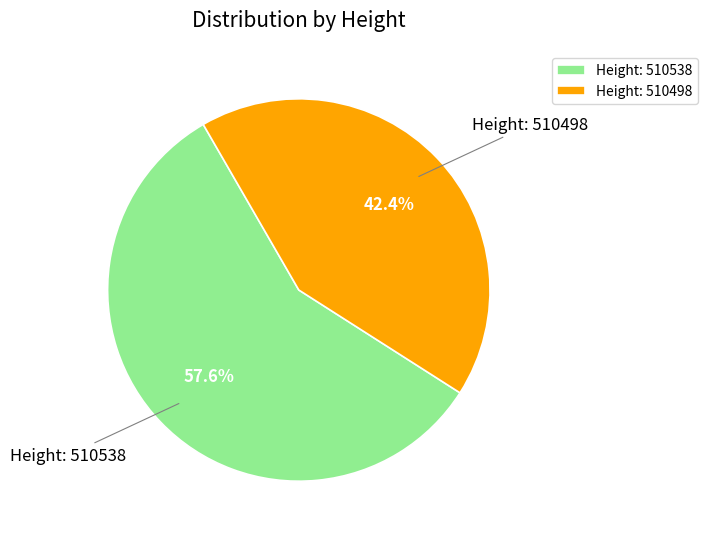

Approximately how many times larger is the value at Height: 510498 compared to Height: 510538?

0.7